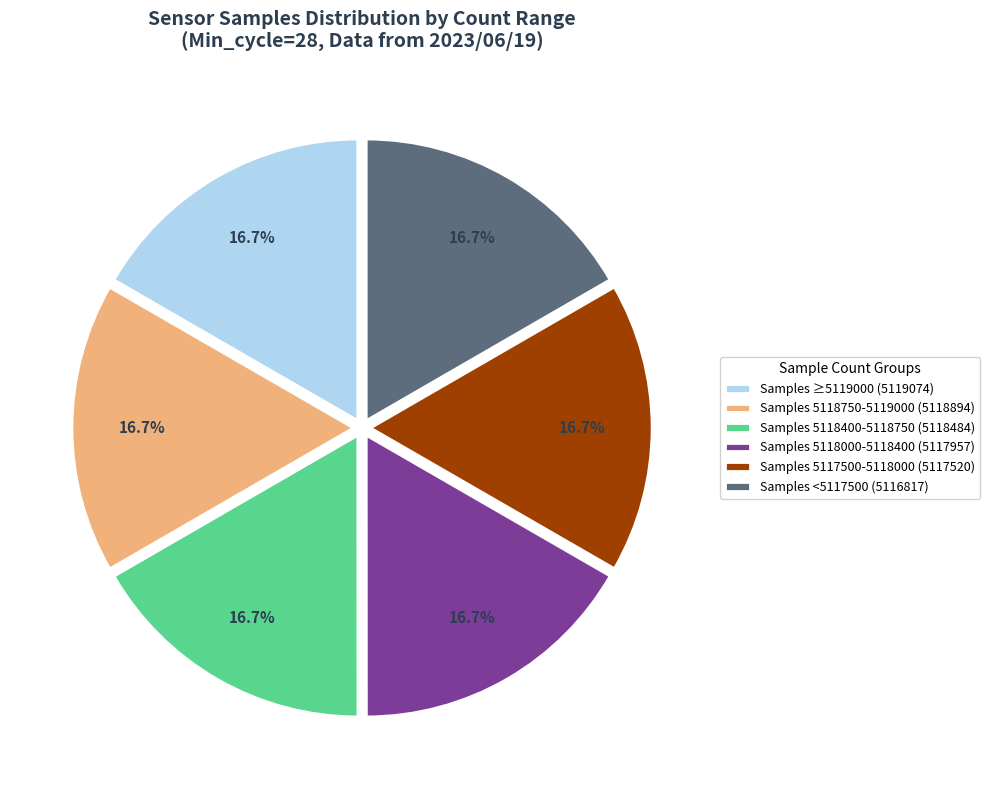

How many slices are in this pie chart?

6